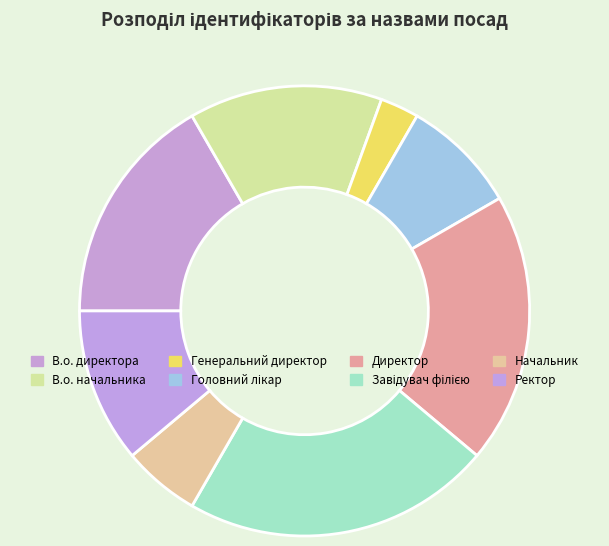

Approximately how many times larger is the value at Генеральний директор compared to Завідувач філією?

0.1